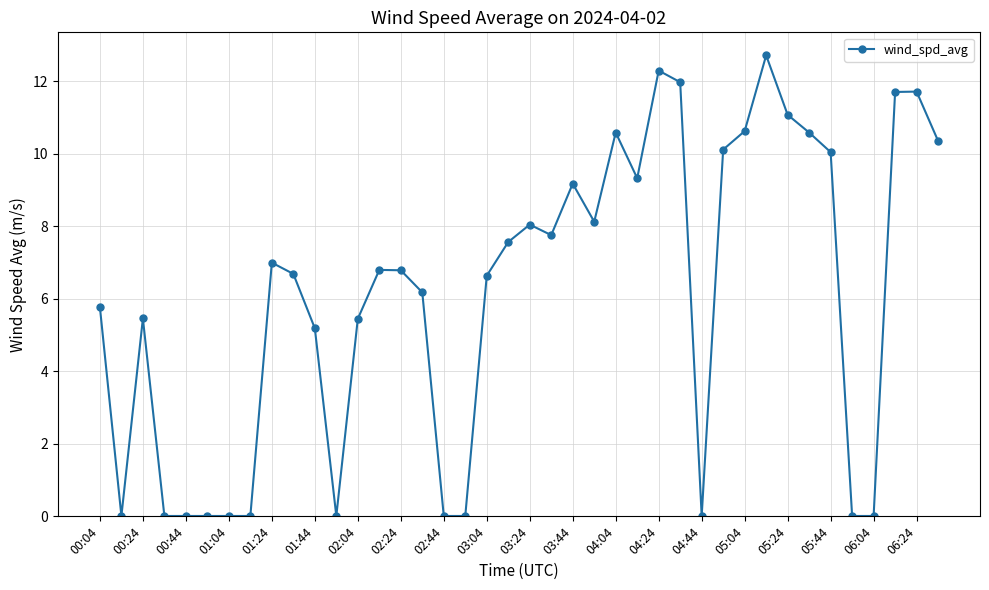

What is the difference between the second highest and minimum values?

12.3